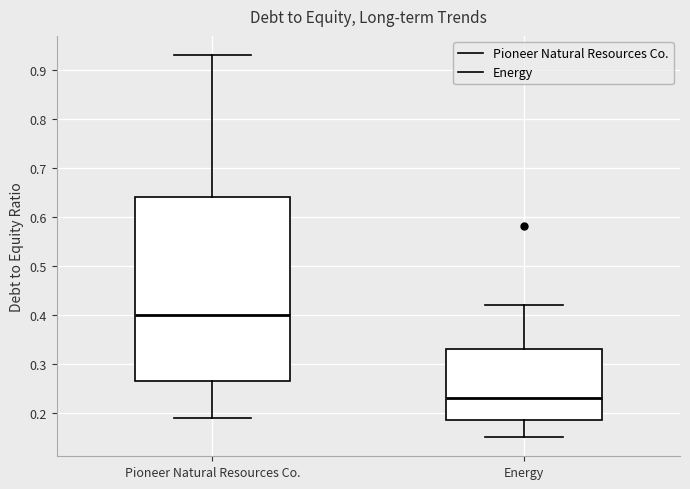

Which box's median line is the highest?

Pioneer Natural Resources Co.